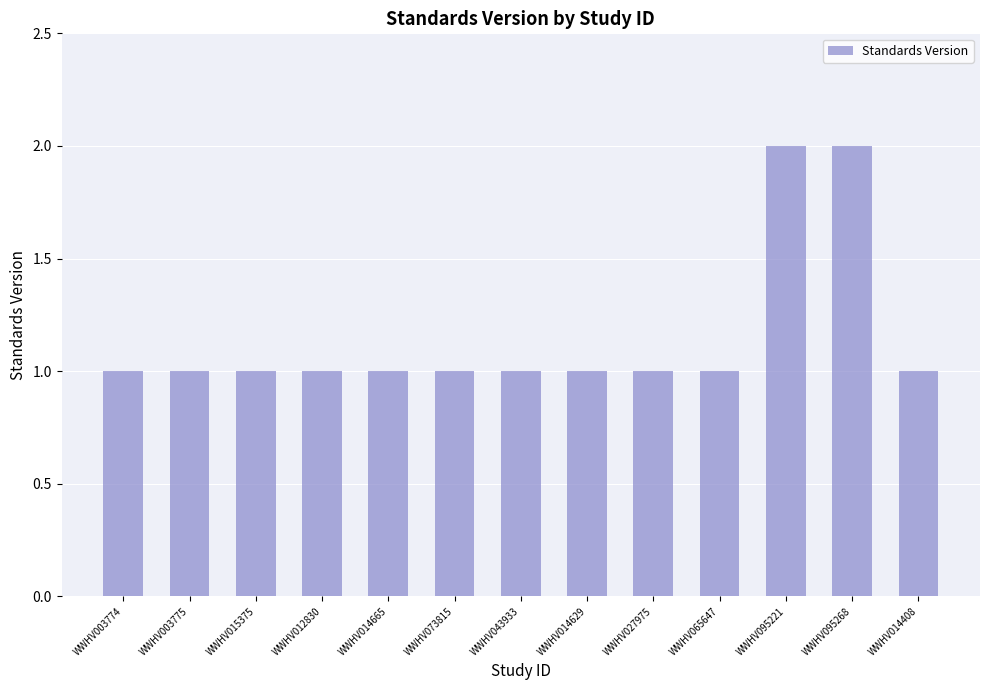

What is the difference between the maximum and second lowest values?

1